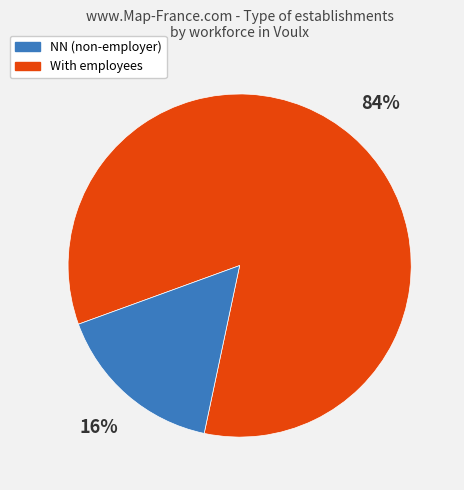

To the nearest percent, what is the average slice percentage?

50%